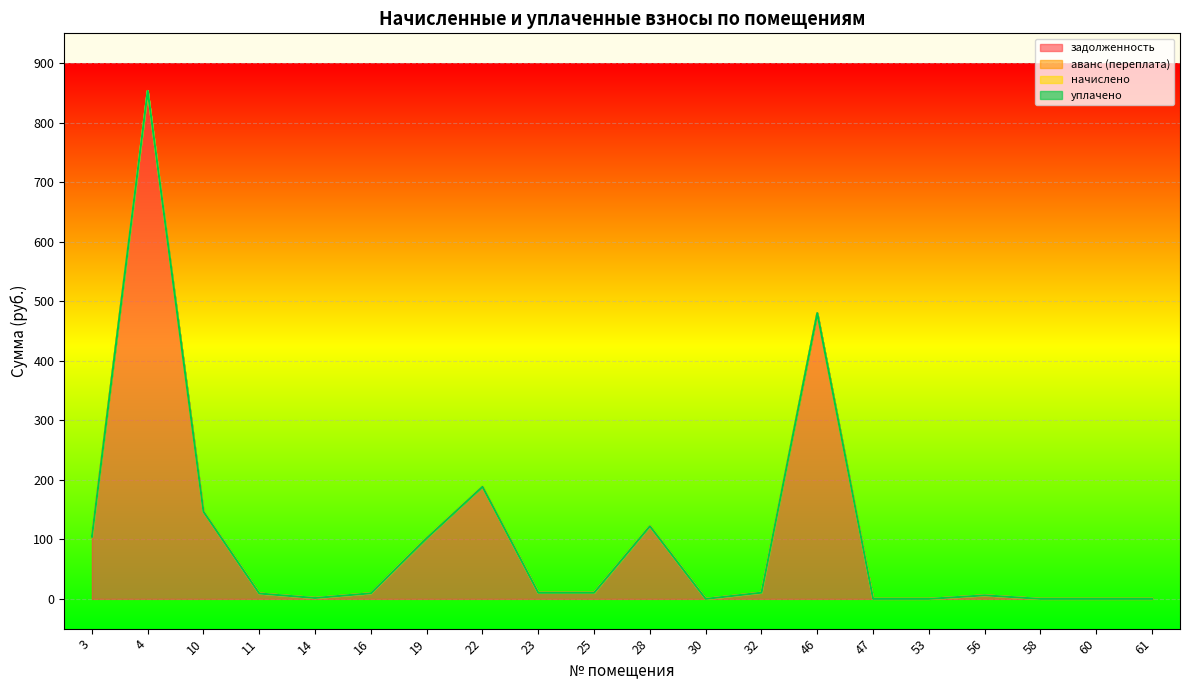

How many data points does each series have?

20